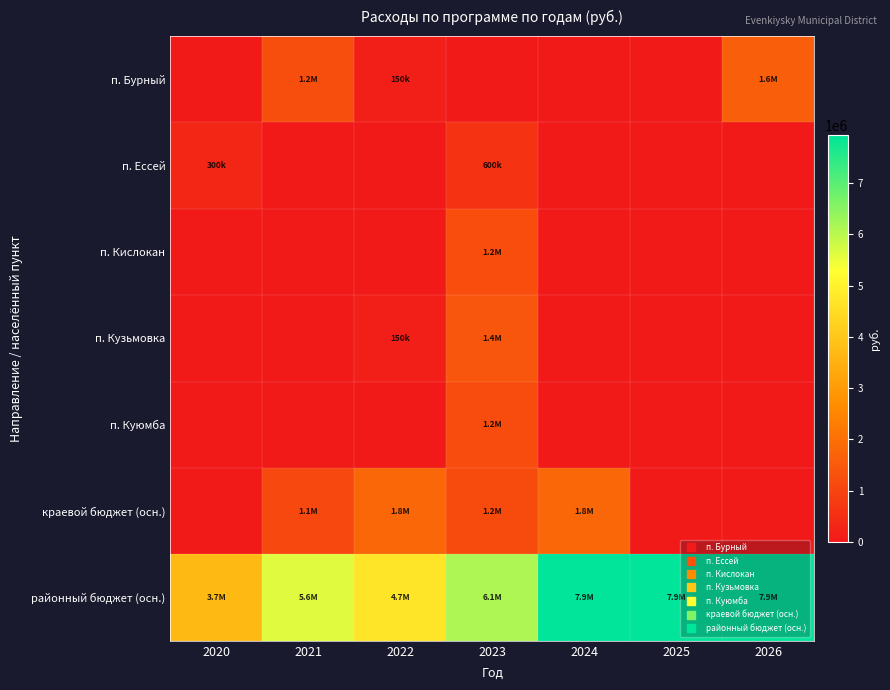

What is the greatest value displayed?

7939505